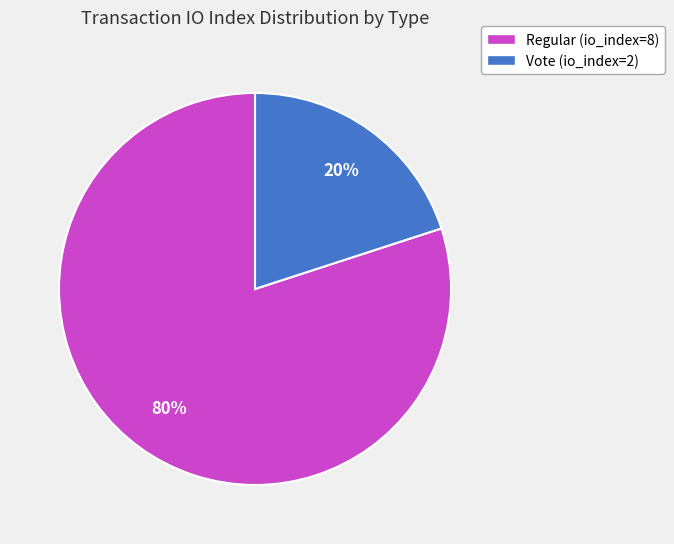

To the nearest percent, what is the average slice percentage?

50%